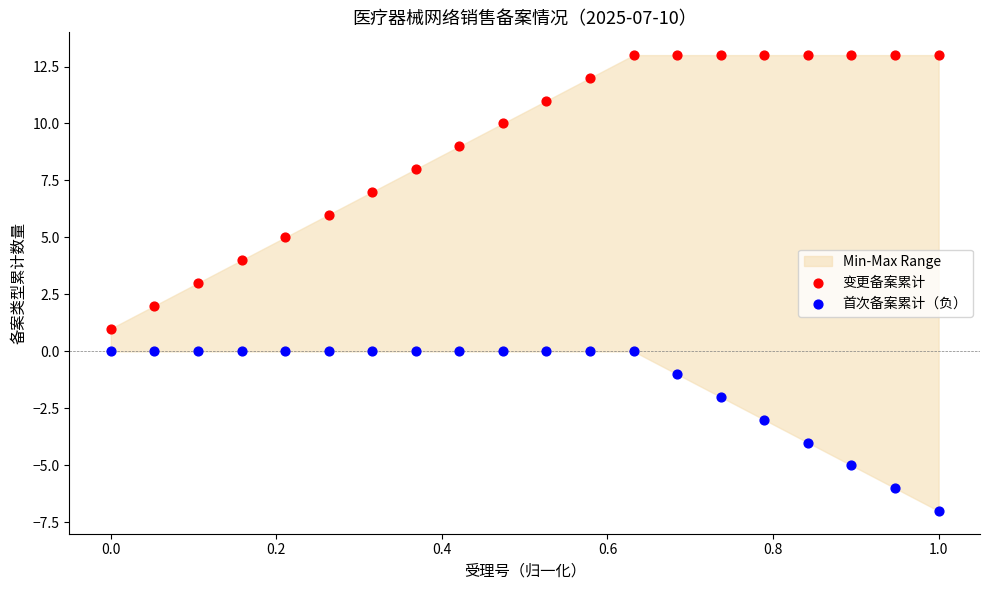

Across all data points, what is the range of Y values (max minus min)?

20